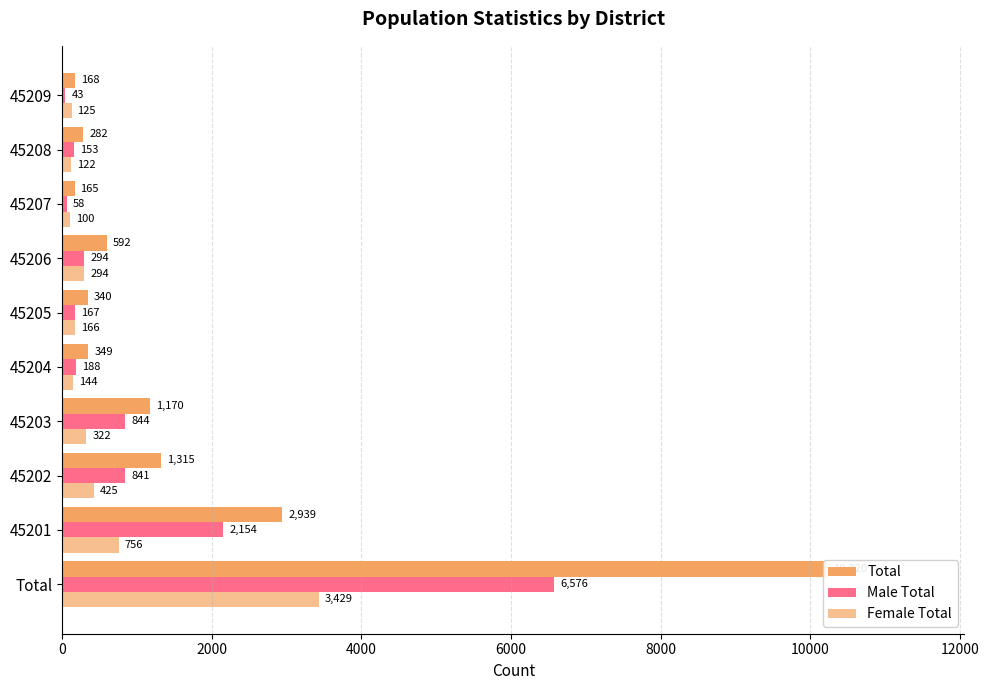

List the series in order of their peak value, highest first.

Total, Male Total, Female Total